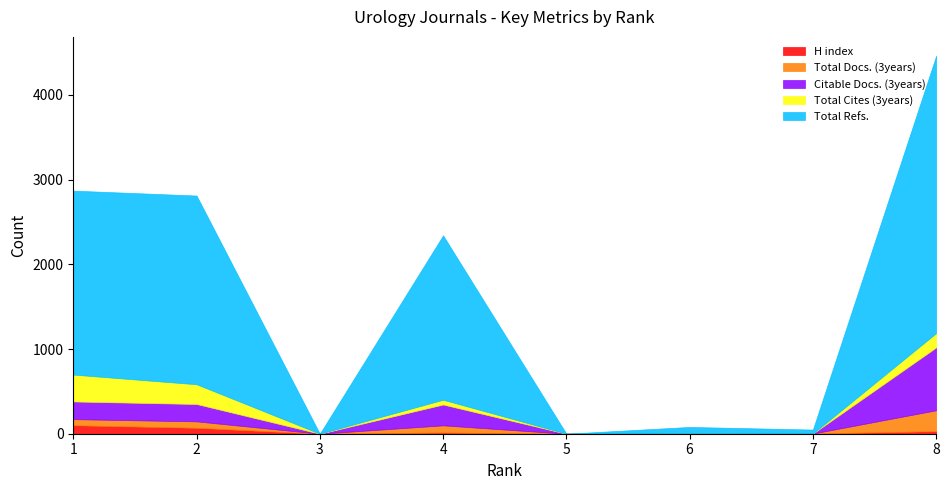

At which category is the sum across all series the highest?

8